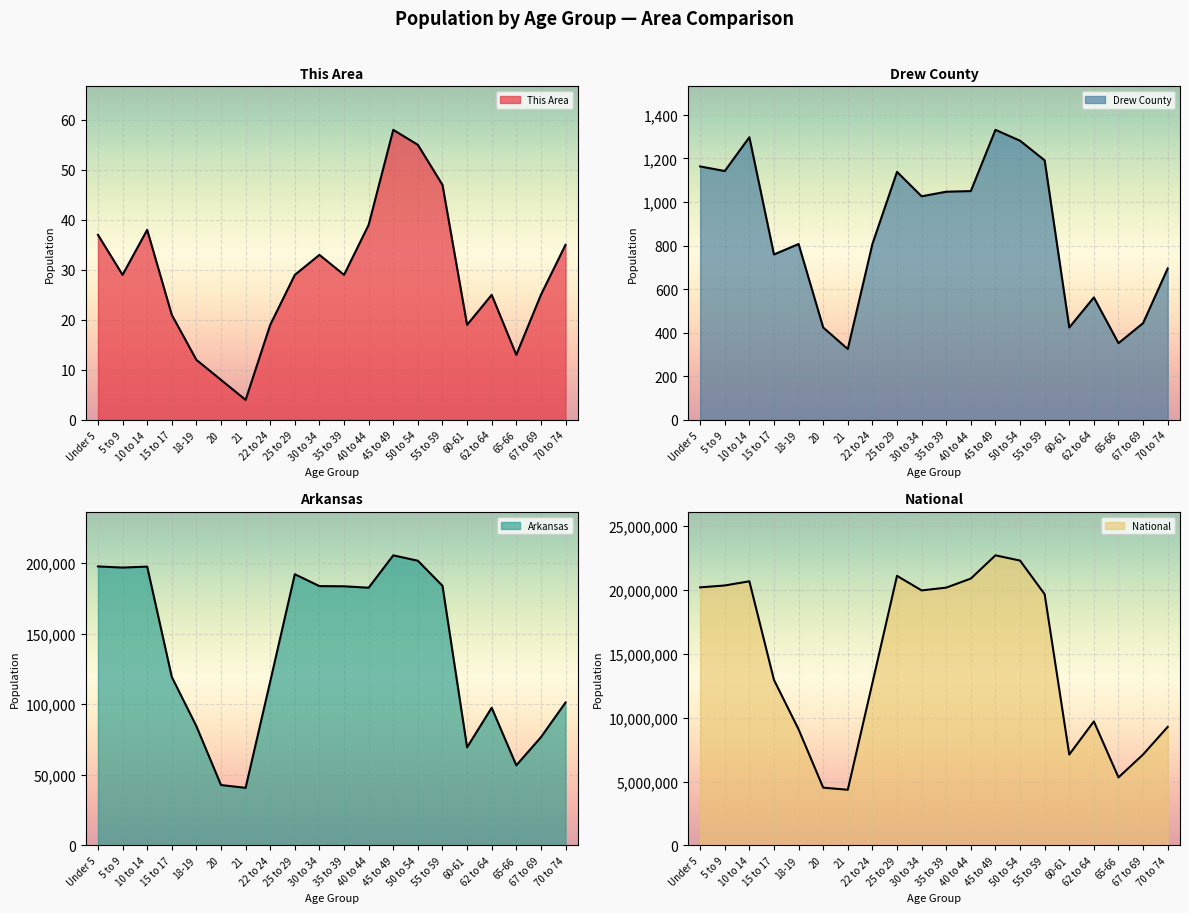

True or false: Arkansas and National intersect in this chart.

False